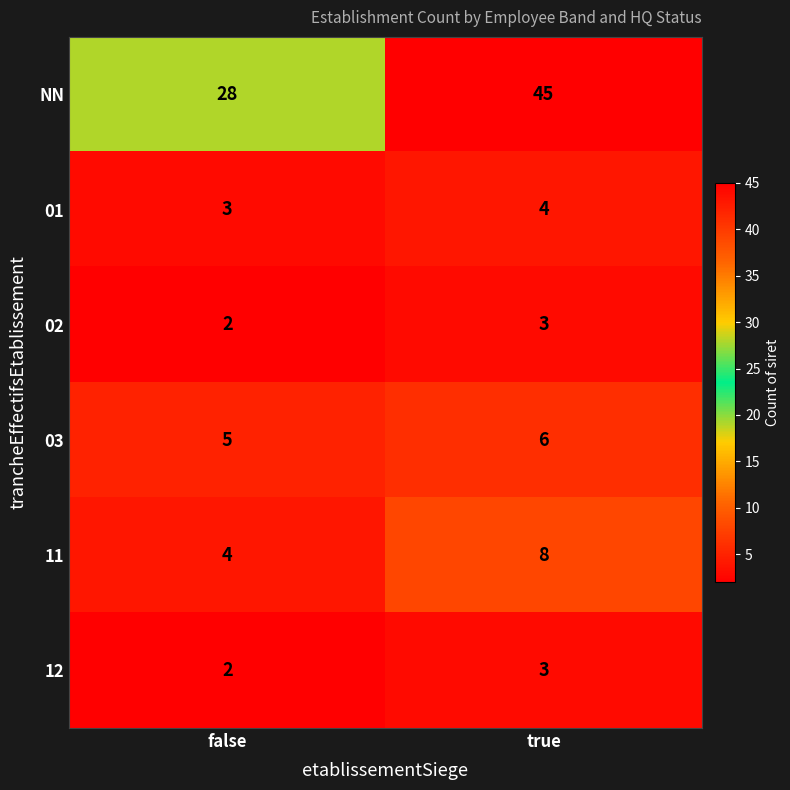

Where is 03 nearest to the value 5?

false